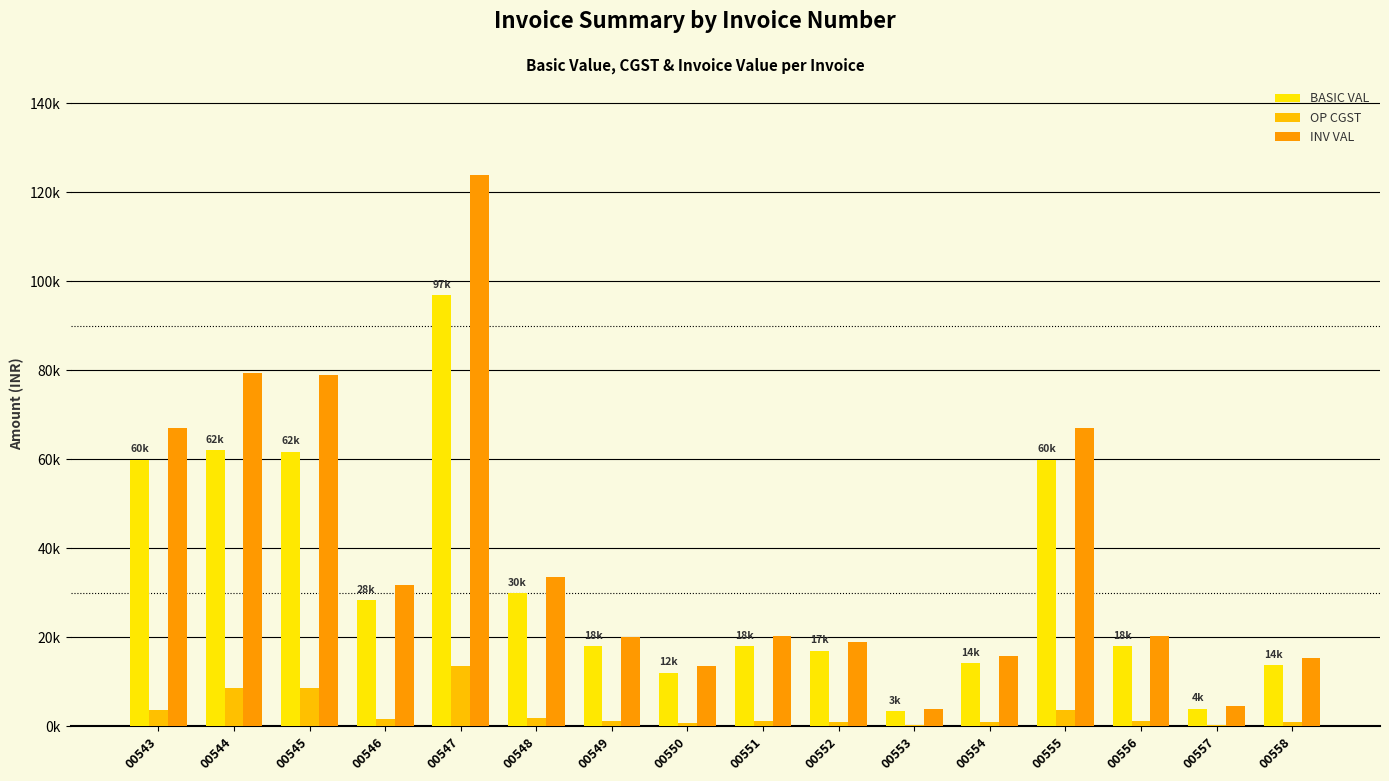

What is the total value across all series at 00555?

130494.8